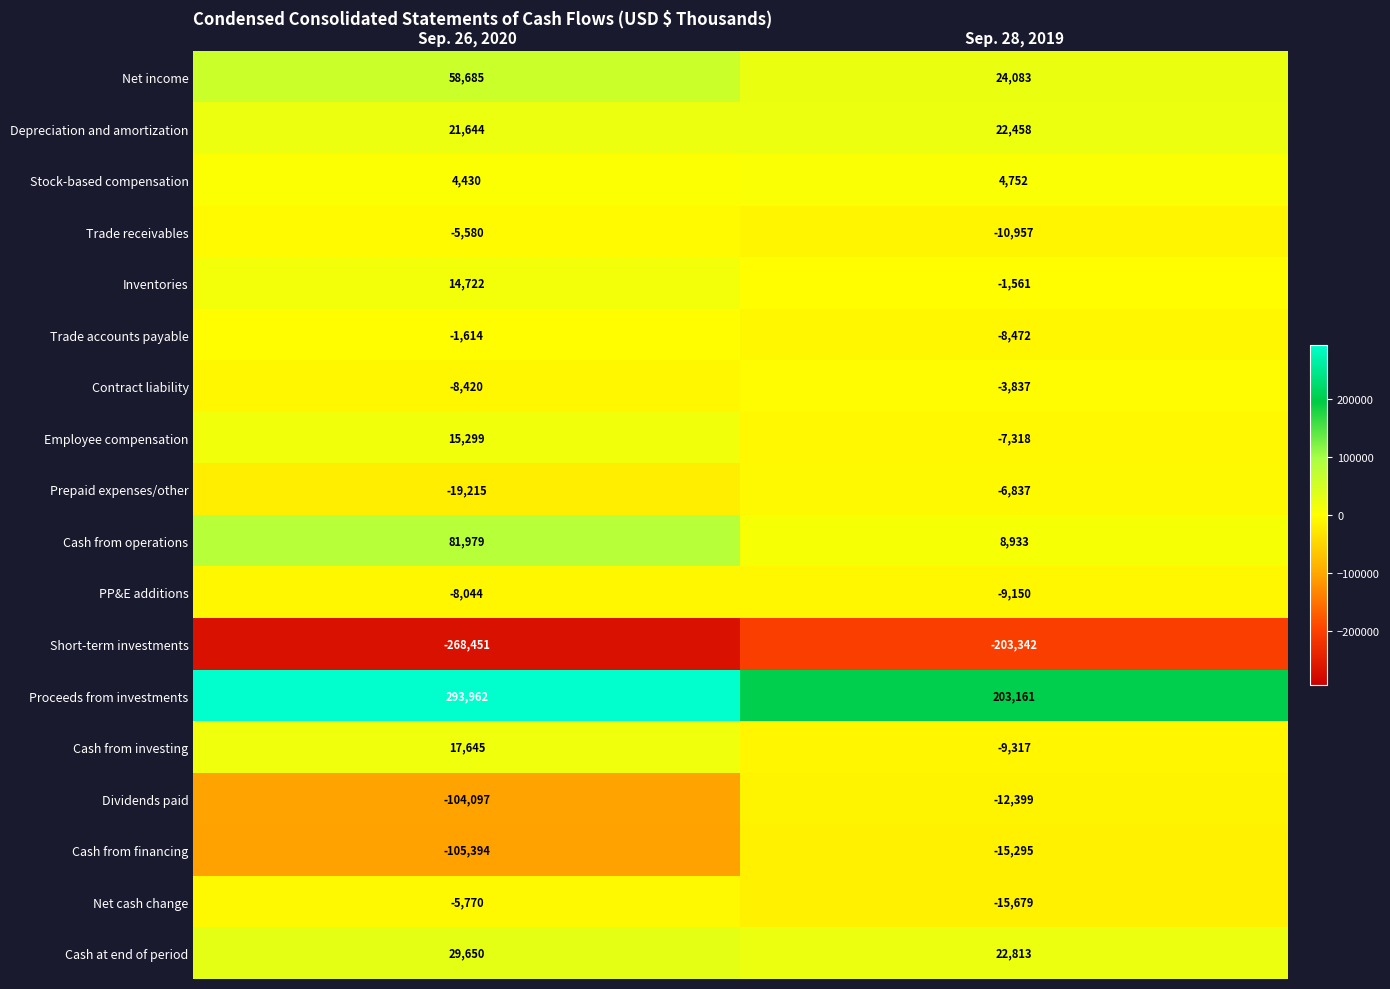

At which category is the sum across all series the highest?

Sep. 26, 2020